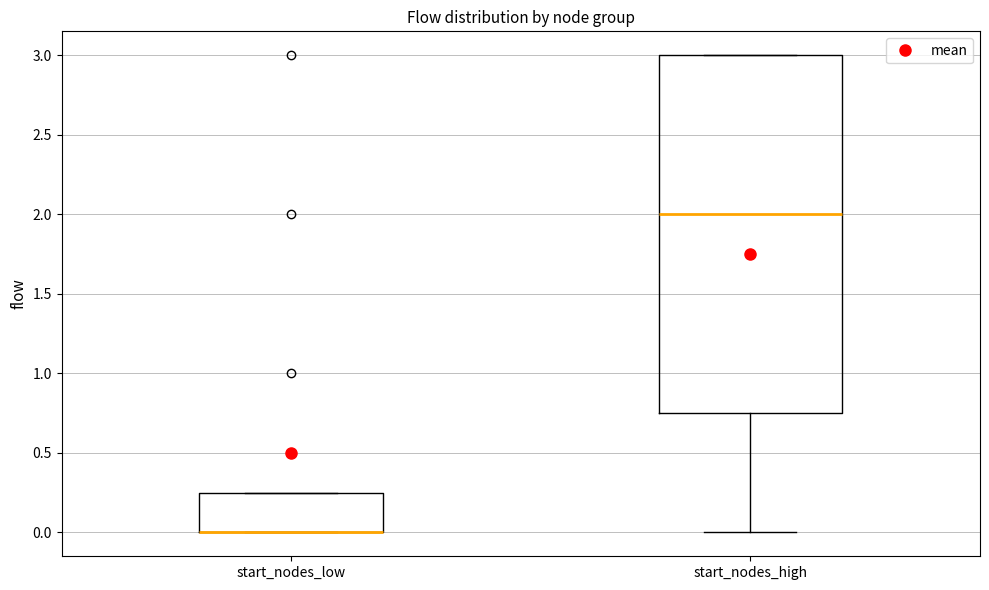

Comparing the boxes themselves (not the whiskers), which one is the tallest?

start_nodes_high